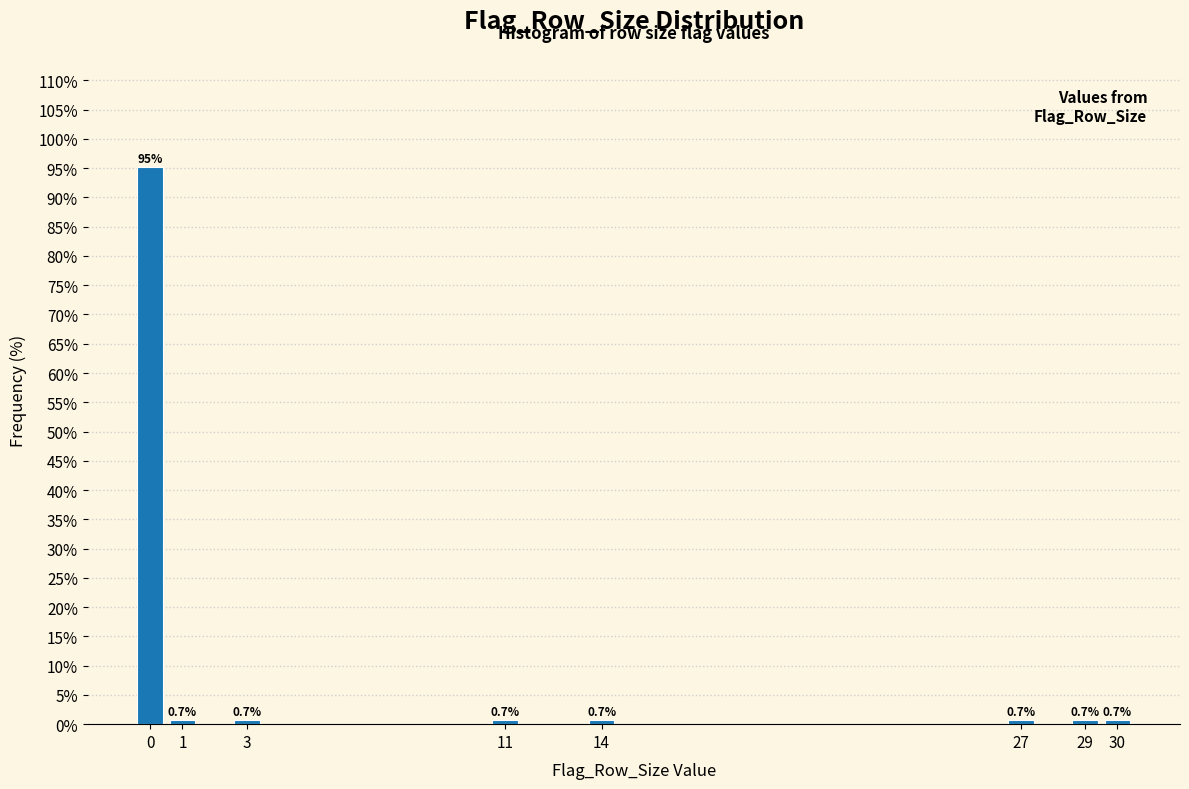

Reading left to right, what are all the values shown in this chart?

95.2	0.7	0.7	0.7	0.7	0.7	0.7	0.7